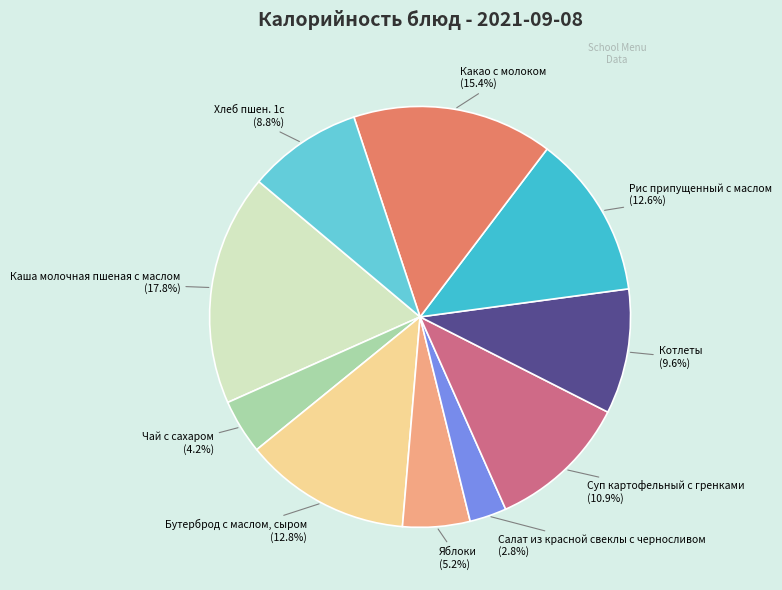

To the nearest percent, what percentage of the pie is Бутерброд с маслом, сыром?

13%